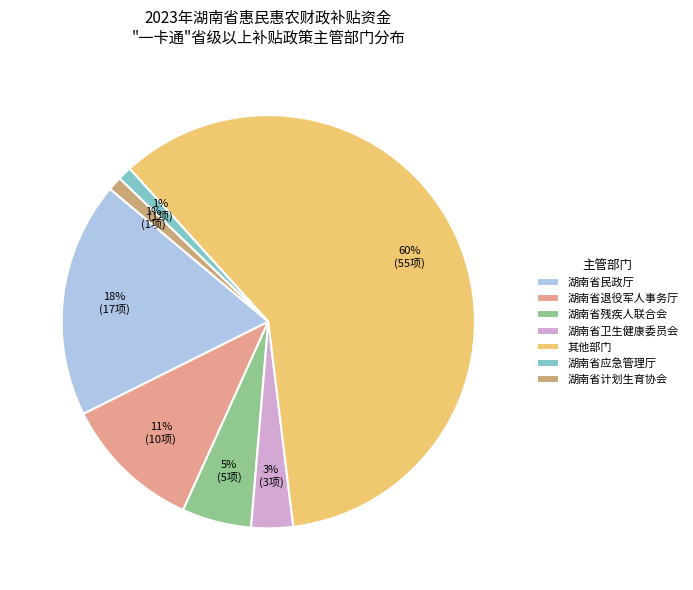

Which has a higher value, 湖南省残疾人联合会 or 湖南省退役军人事务厅?

湖南省退役军人事务厅